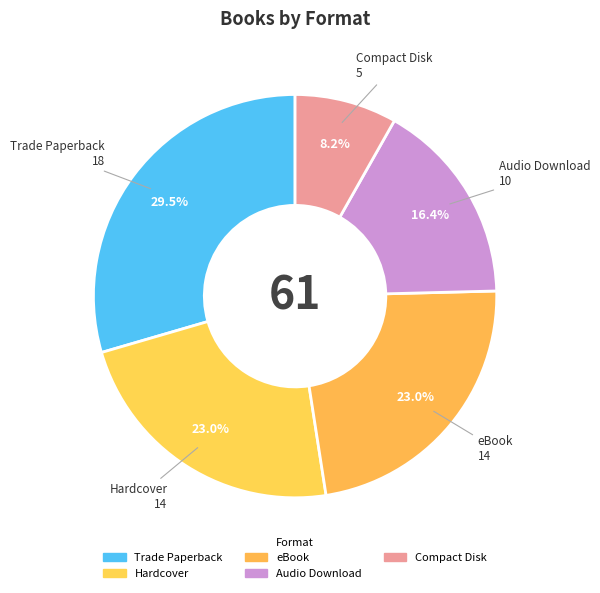

Does Trade Paperback represent more than half of the total?

No